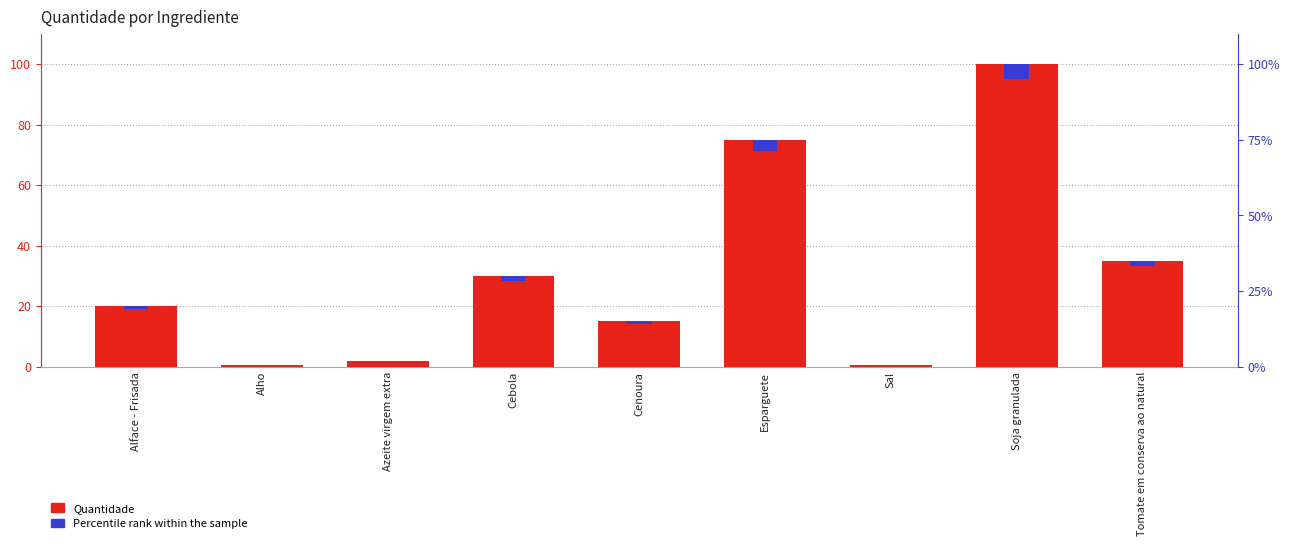

What is the approximate value of Quantidade at Cenoura?

15.0